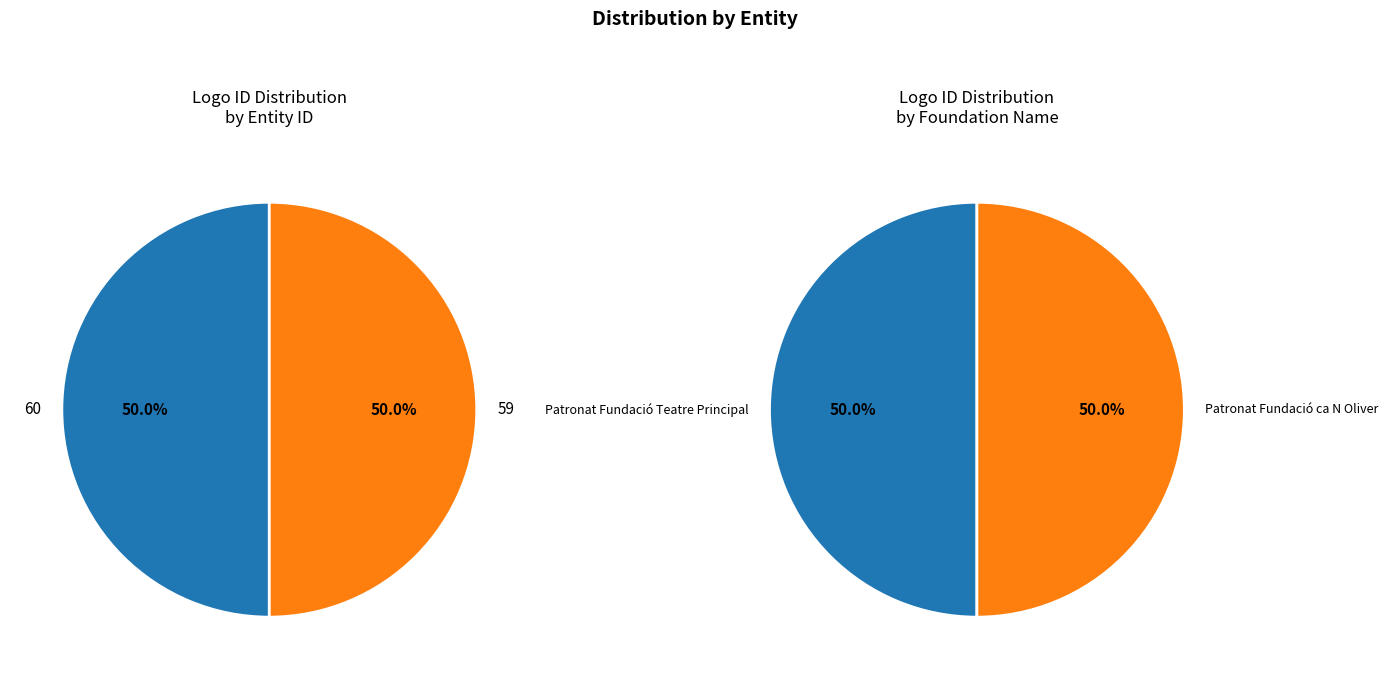

What percentage is the 60 slice, to the nearest percent?

50%